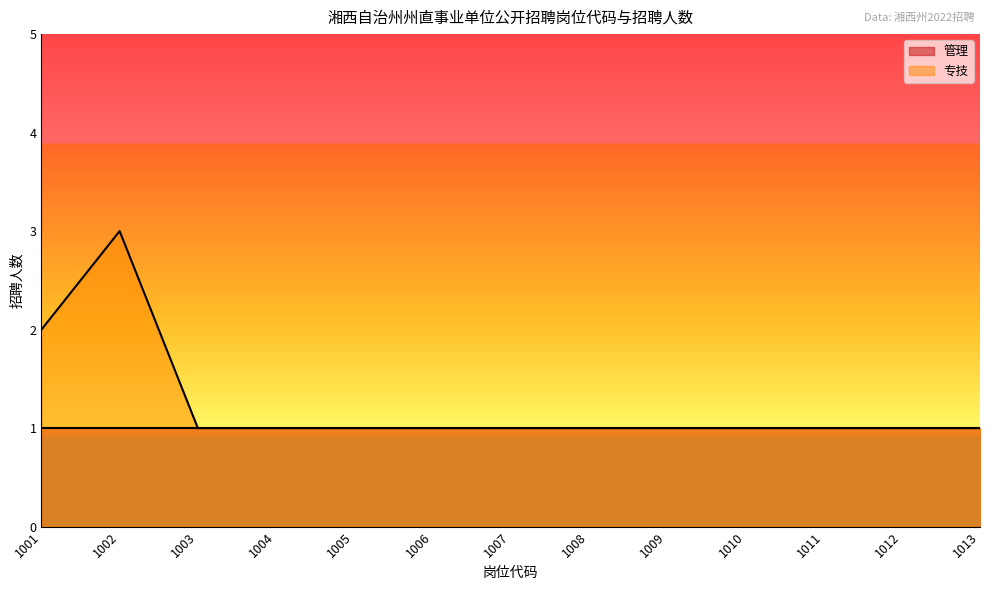

Reading right to left, extract all data points from this chart.

1013=1	1012=1	1011=1	1010=1	1009=1	1008=1	1007=1	1006=1	1005=1	1004=1	1003=1	1002=3	1001=2